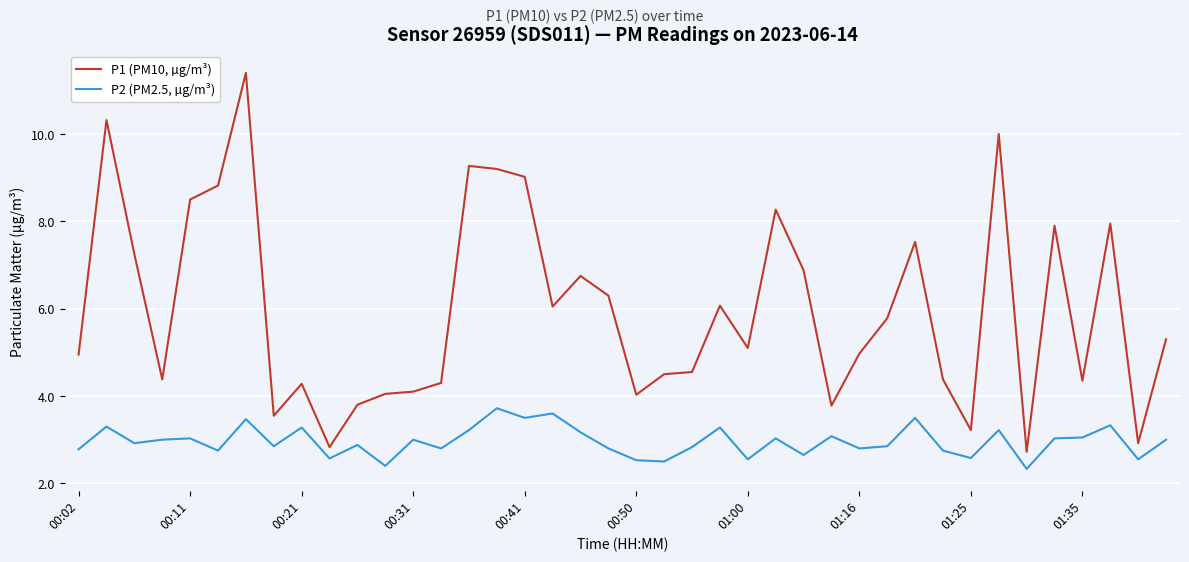

True or false: P2 (PM2.5, µg/m³) and P1 (PM10, µg/m³) intersect in this chart.

False